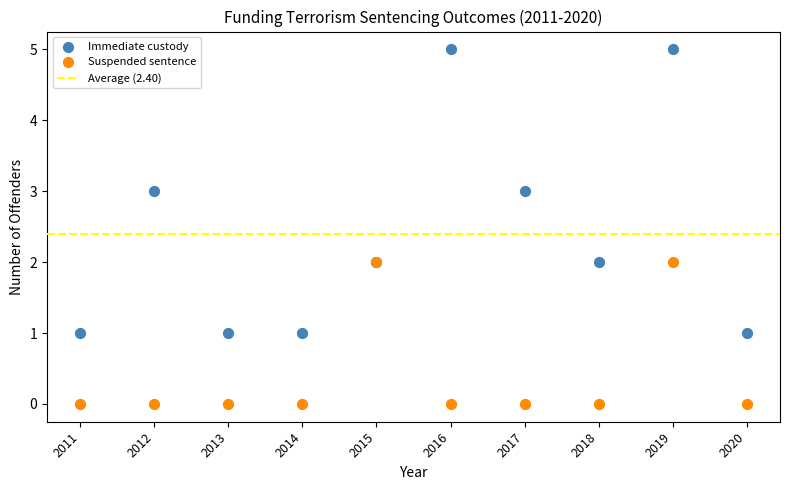

Which series has the largest Y range (max minus min)?

Immediate custody